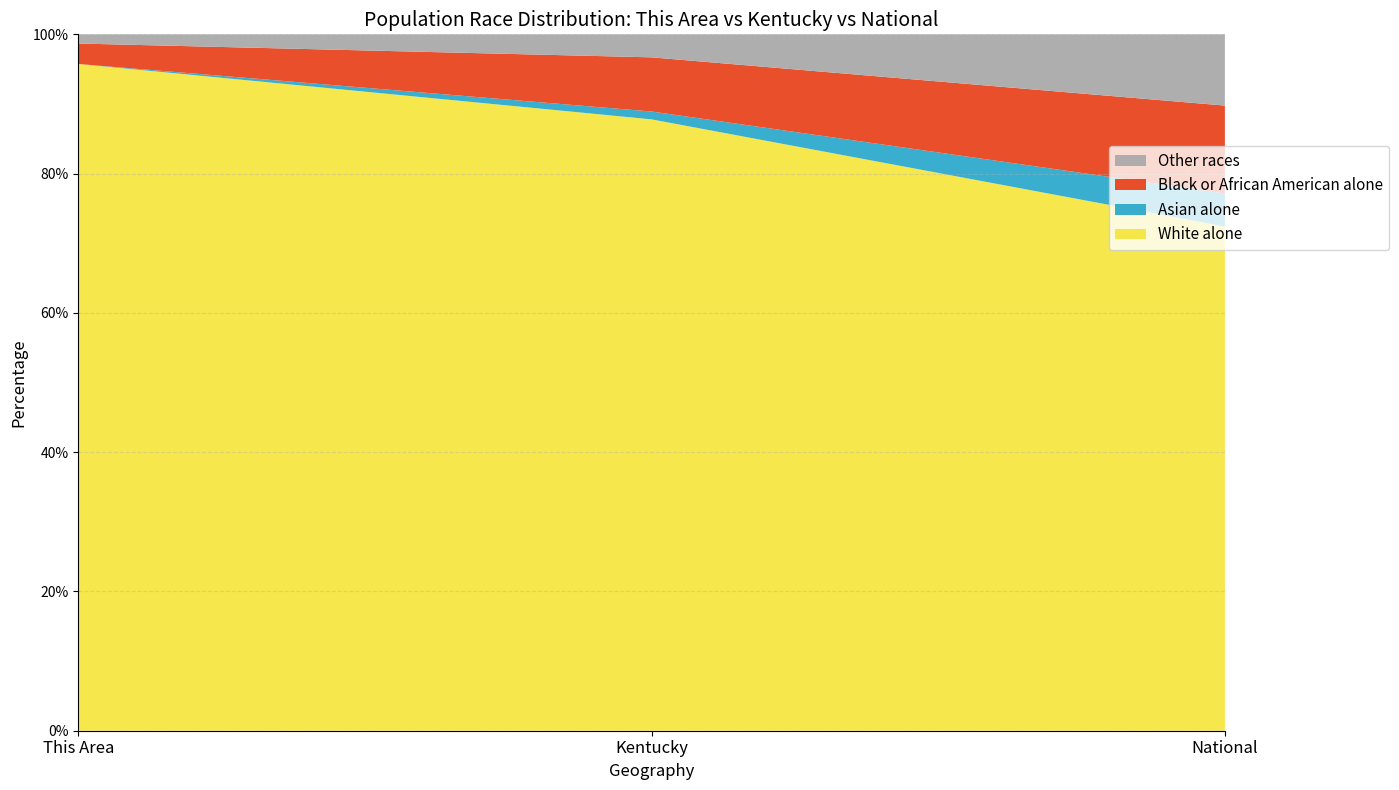

Where is White alone nearest to the value 84?

Kentucky